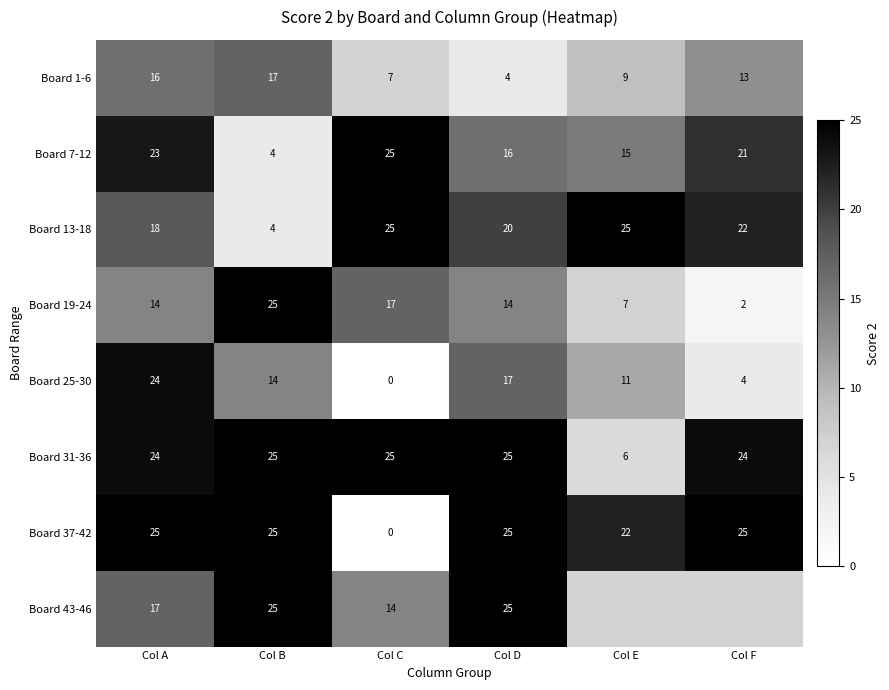

Which category has the lowest value across all series?

Col C